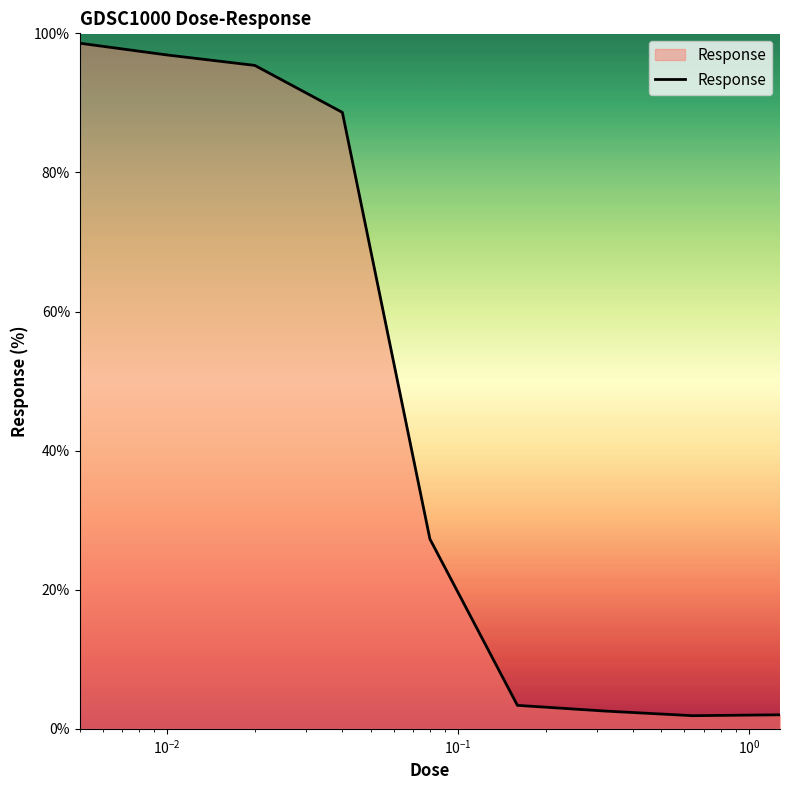

What is the greatest value displayed?

98.6